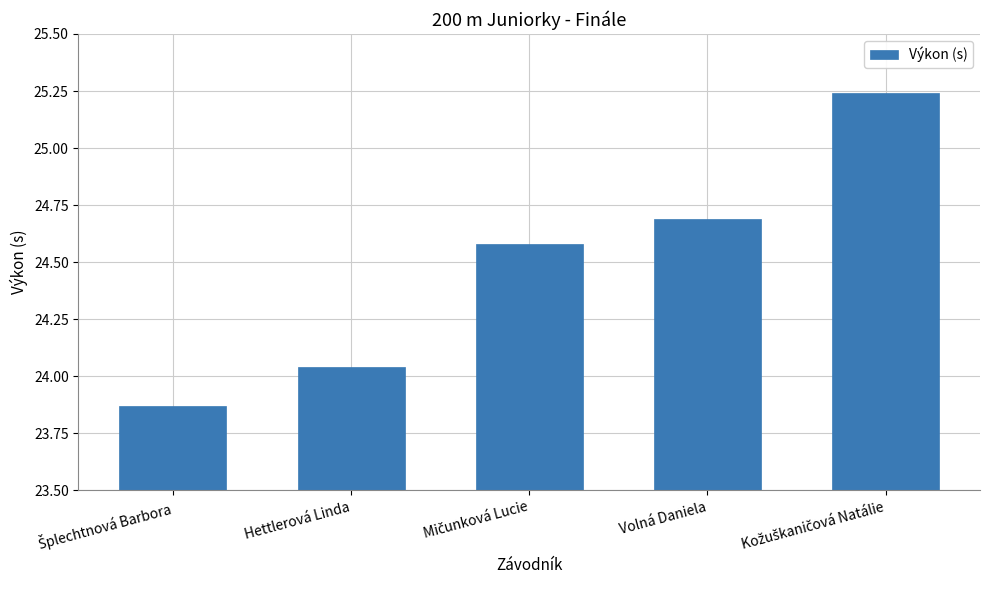

What is the difference between the maximum and minimum values?

1.4